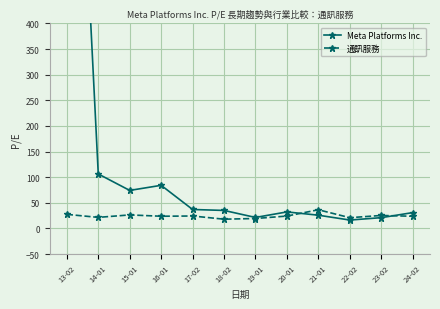

At which category is the sum across all series the highest?

13-02